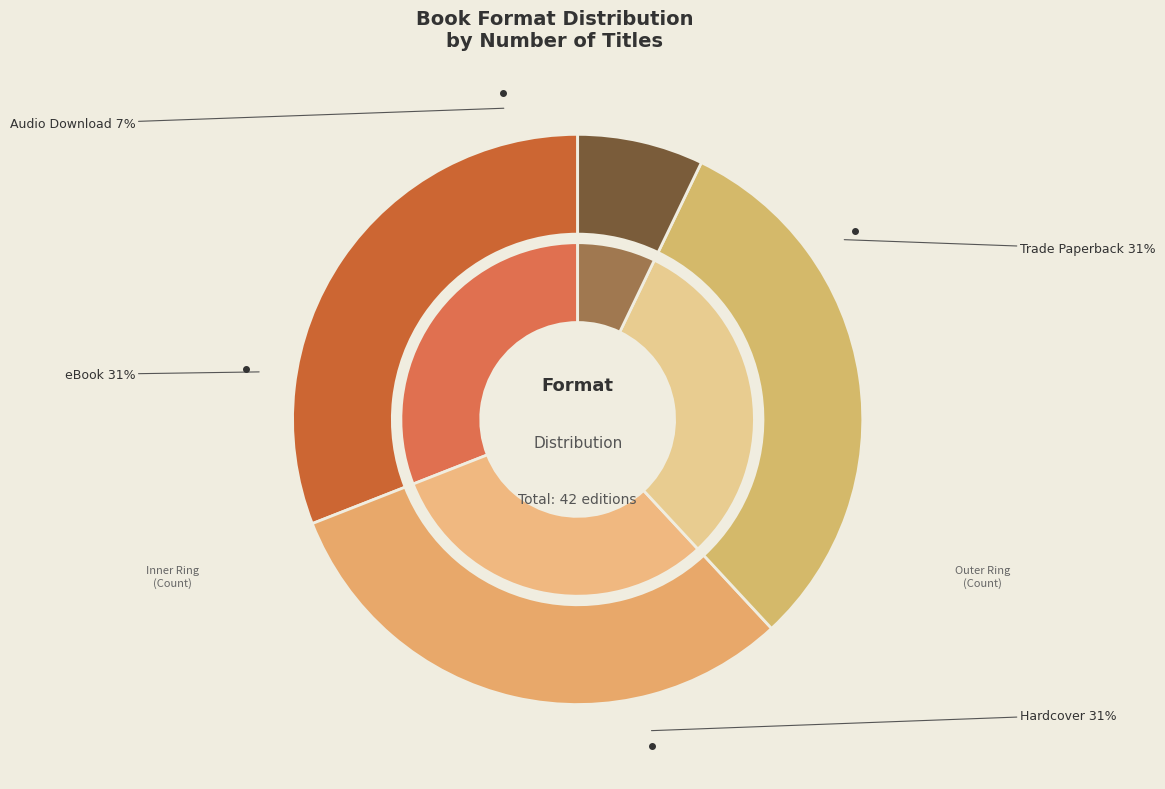

To the nearest percent, what is the difference between the largest and smallest slice percentages?

24%